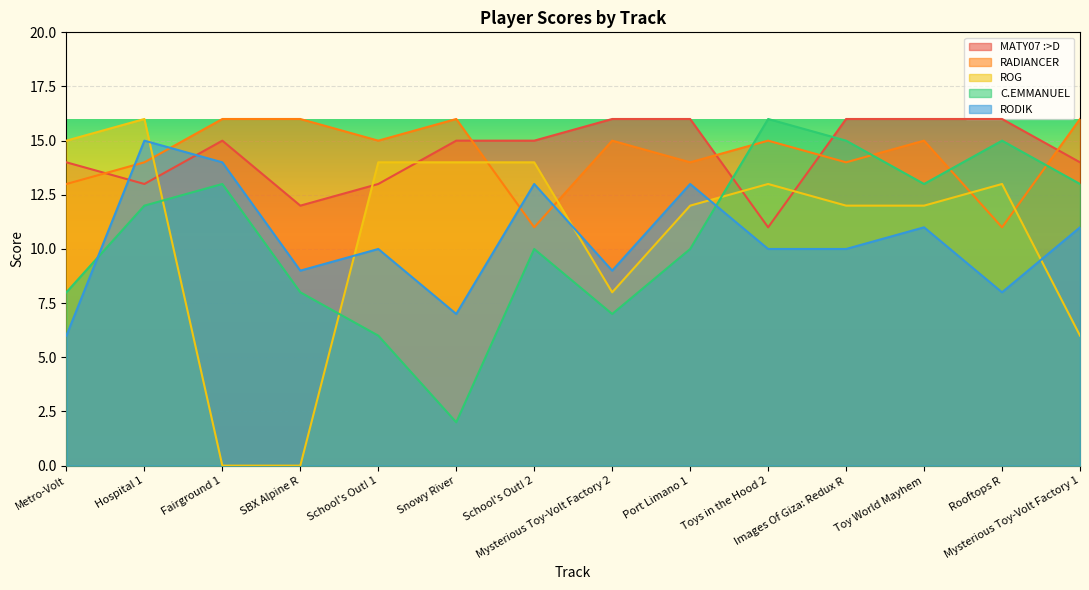

Which has a higher value, Mysterious Toy-Volt Factory 1 or Rooftops R?

Rooftops R